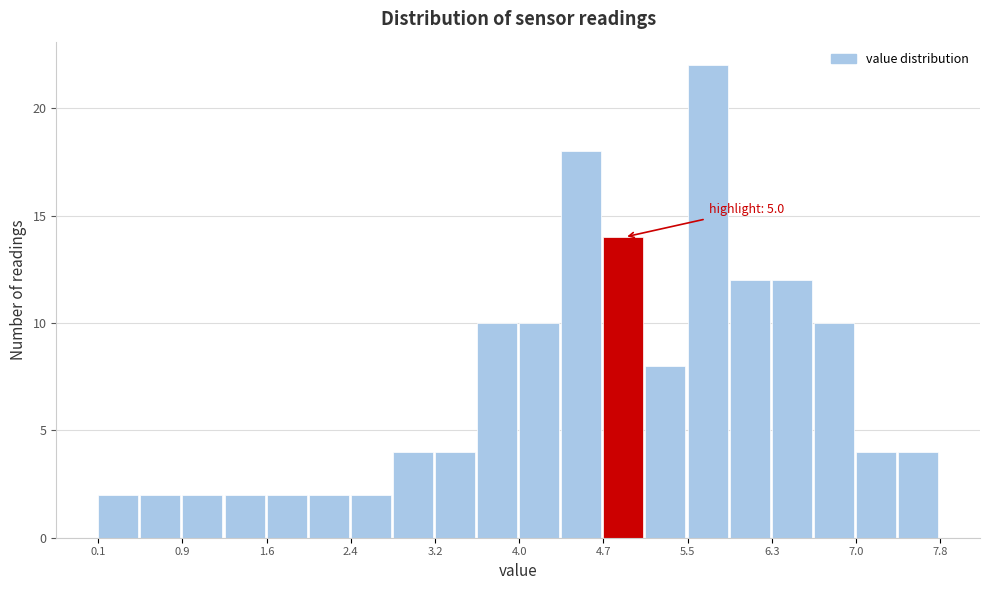

Read against the x-axis, roughly where is the centre of the tallest bar?

5.7